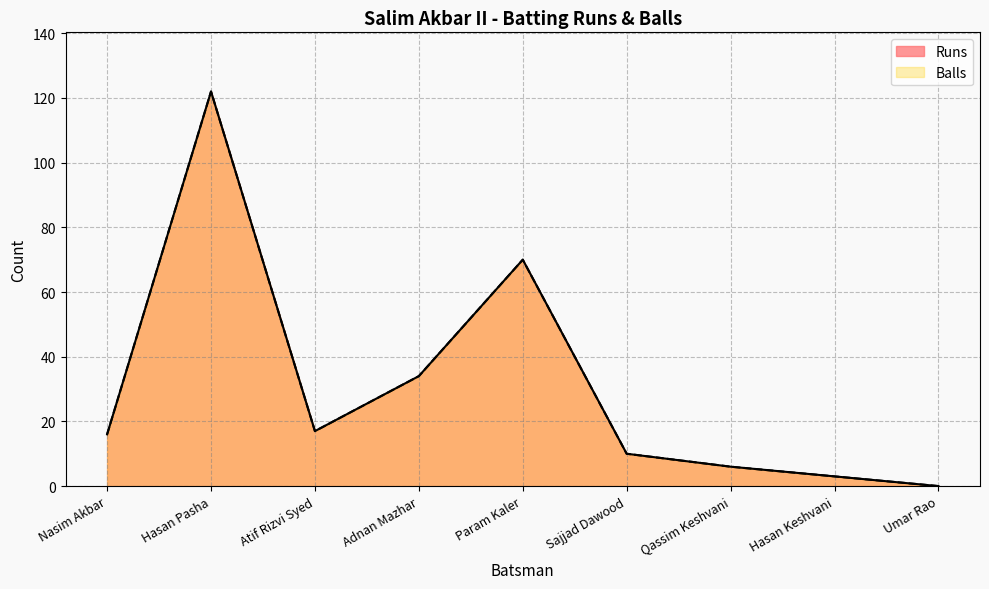

Does the chart display data point markers on the line(s)?

No